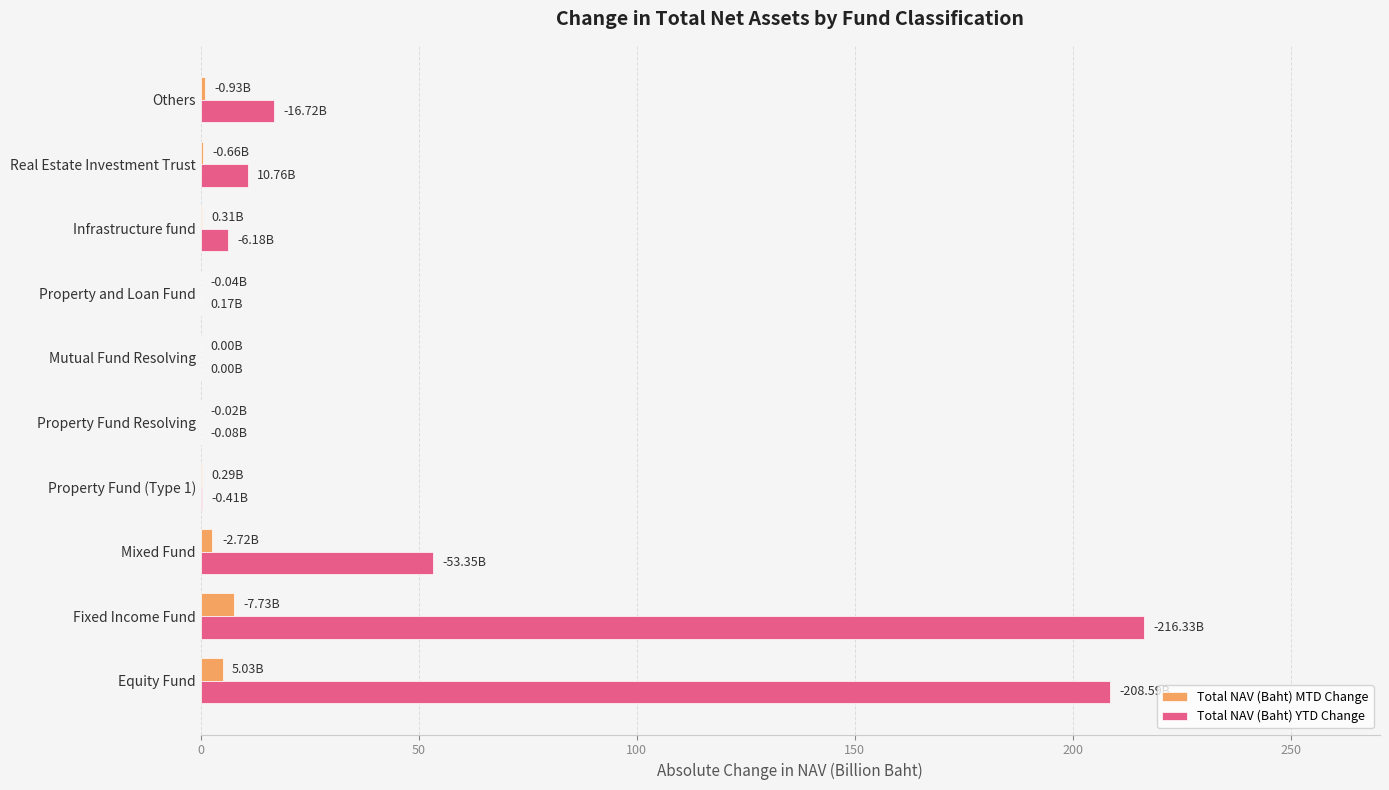

At which category does the chart reach its peak across all series?

Fixed Income Fund